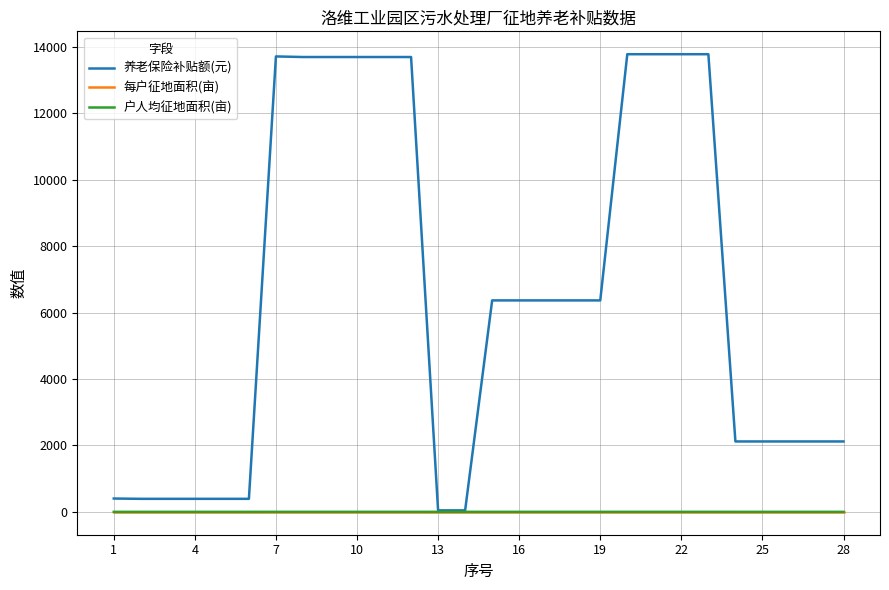

What is the average value of the 养老保险补贴额(元) series?

6507.0